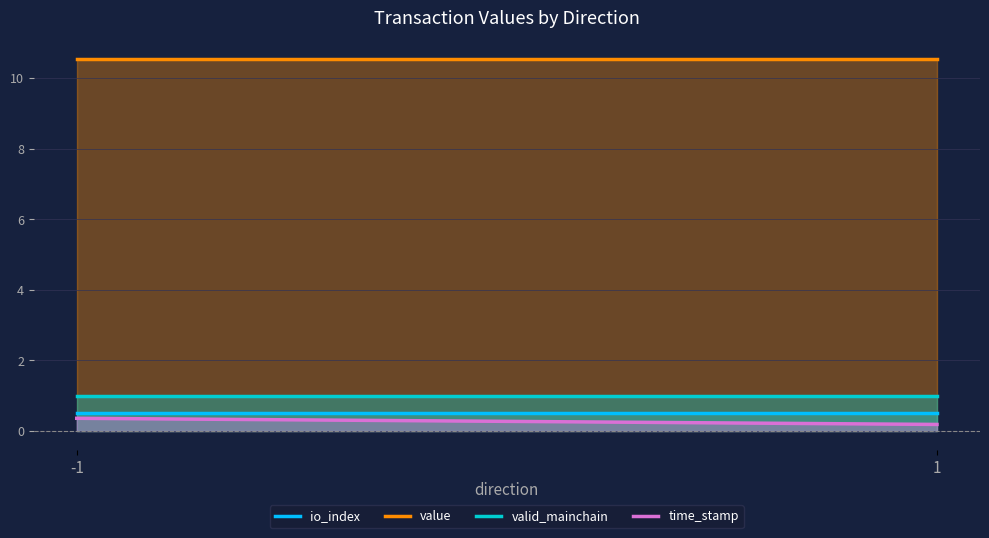

Where is value nearest to the value 10?

-1